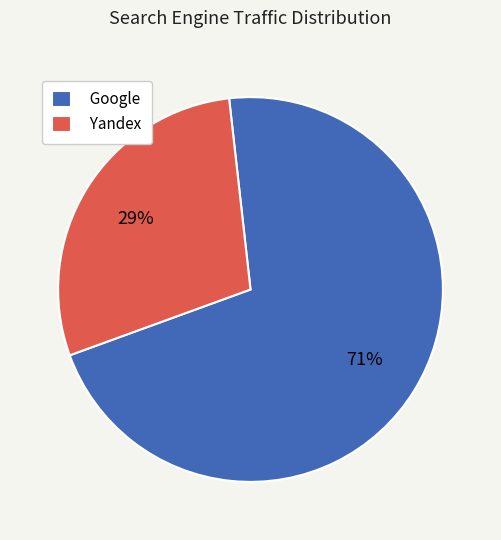

Rank the categories by value from lowest to highest.

Yandex, Google